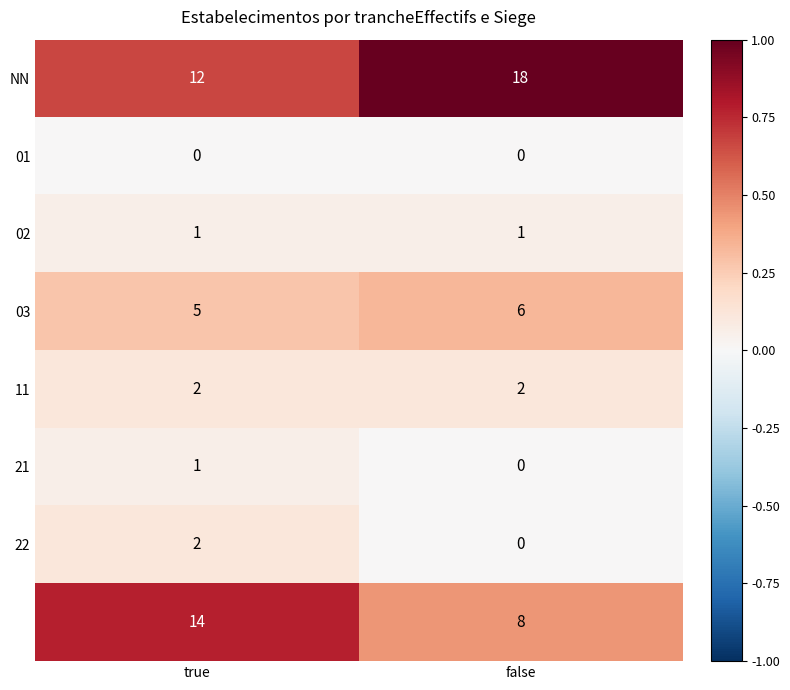

What is the spread (max minus min) of values at true?

14